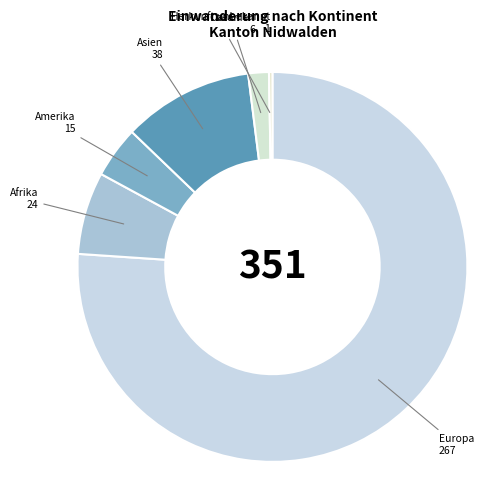

Count the number of slices in the pie.

6